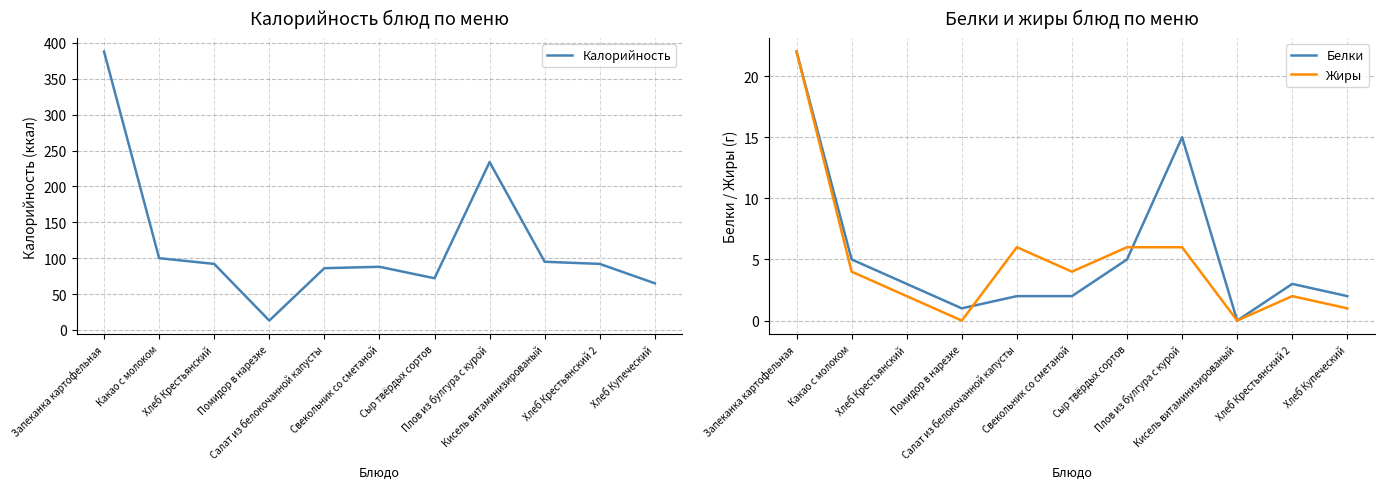

True or false: Калорийность has more than 2 interior local peaks.

False